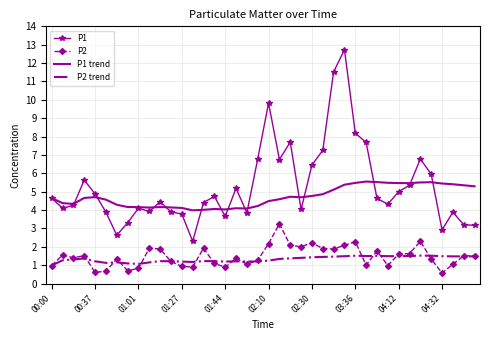

Which series has the largest range (max minus min)?

P1